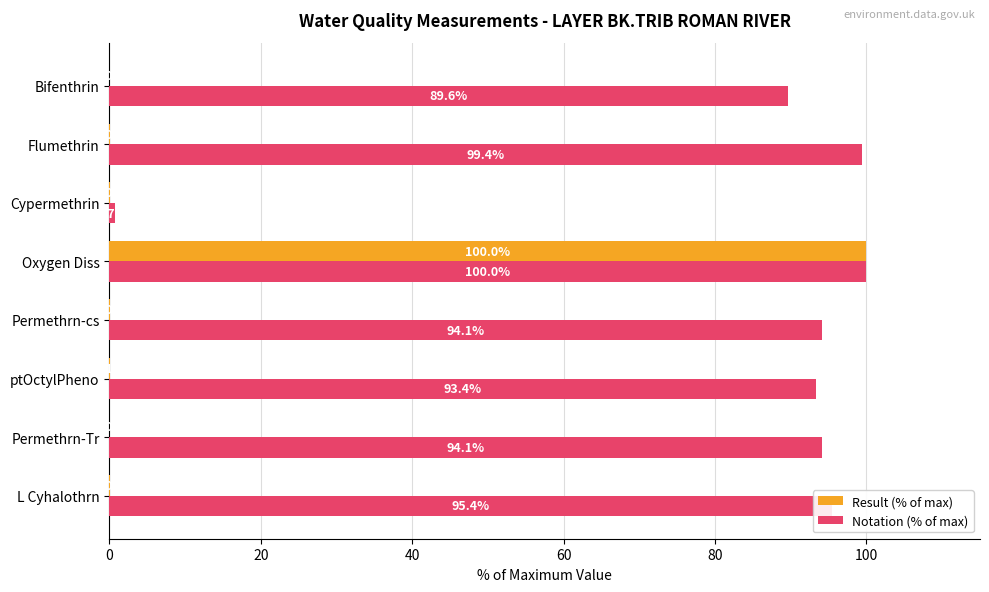

At which category is the sum across all series the highest?

Oxygen Diss